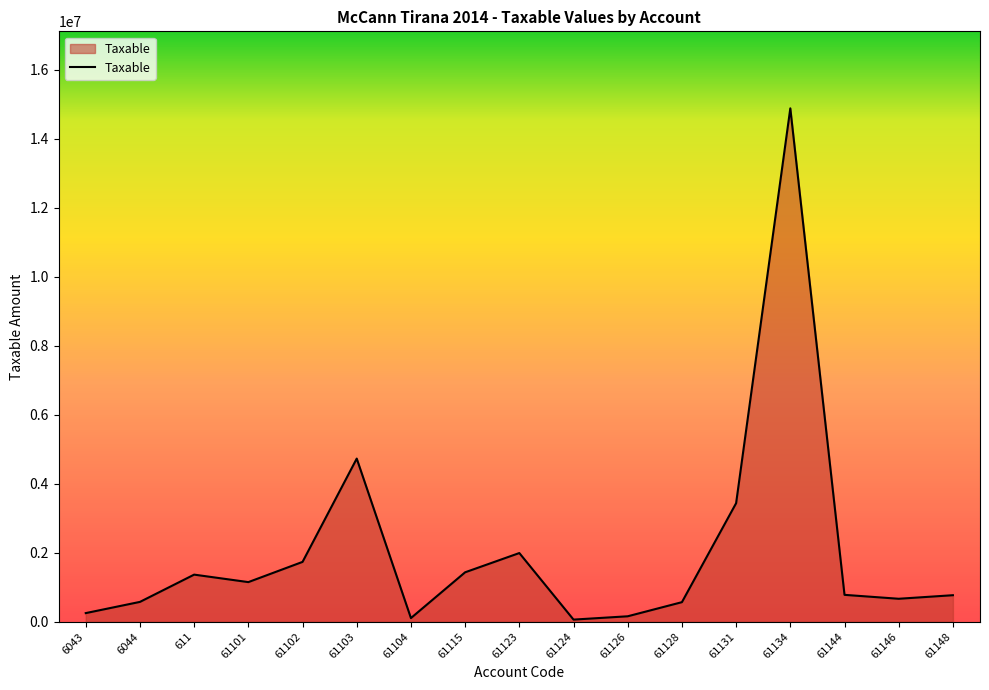

Does the chart have visible grid lines?

No